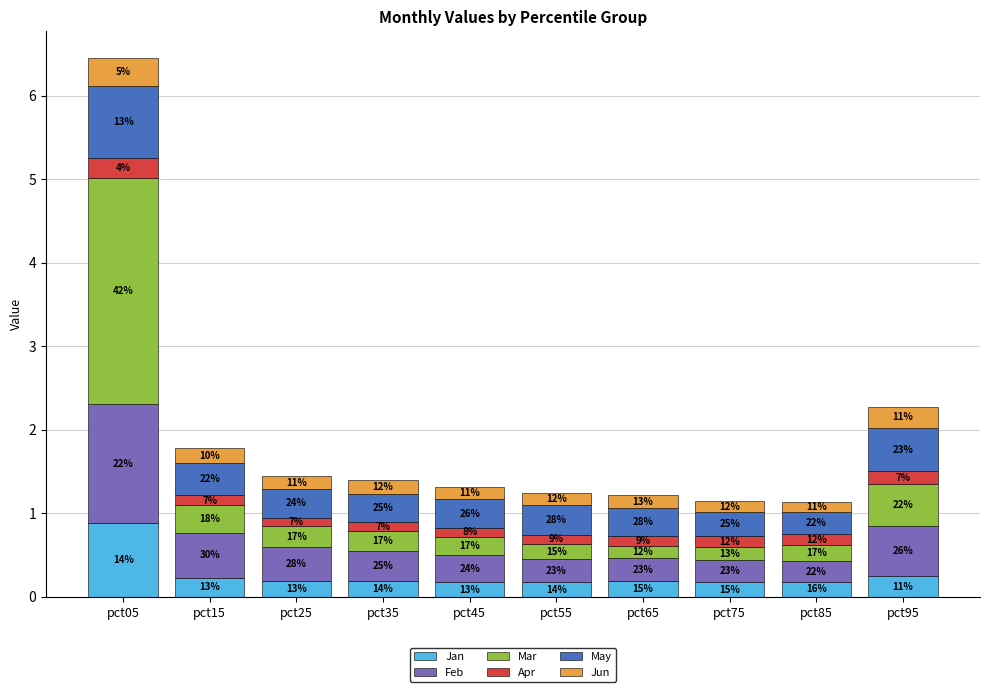

Does the chart contain any negative values?

No